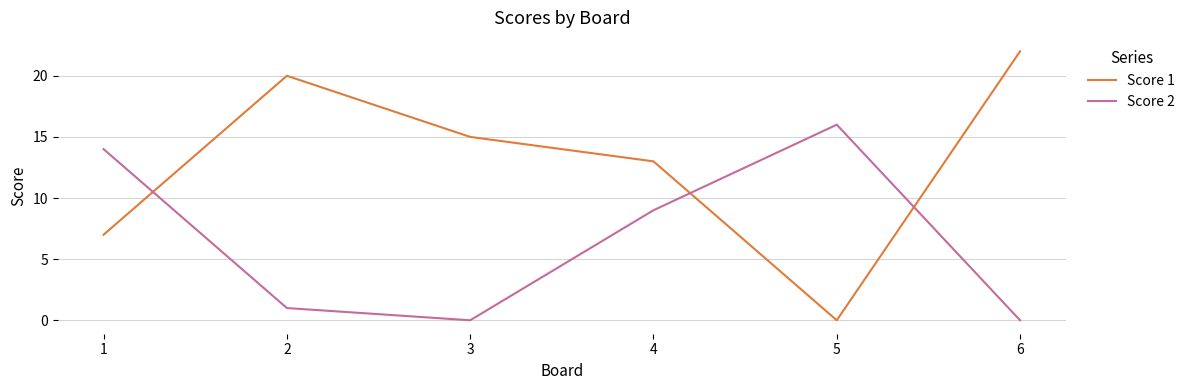

The value of Score 2 at 2 is 1. True or false?

True